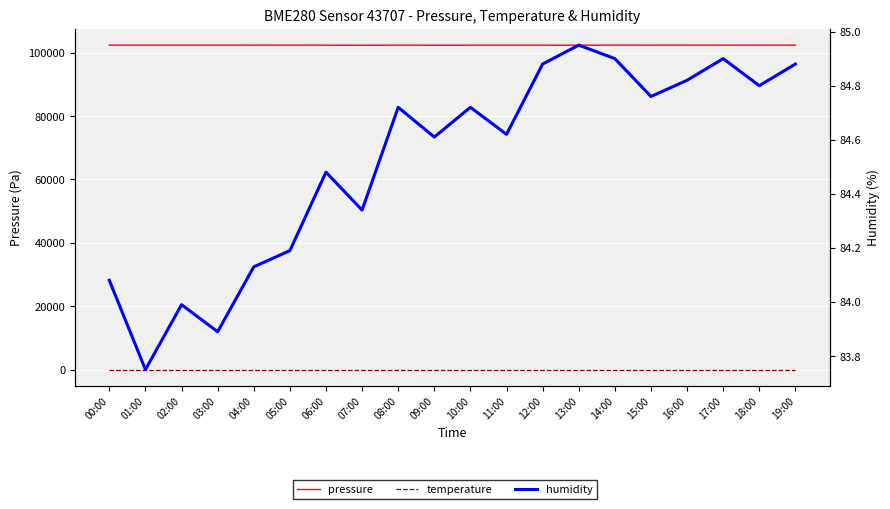

Reading left to right, extract all data points from this chart.

pressure: 102390.2	102381.4	102383.0	102384.7	102376.4	102383.0	102375.9	102370.6	102378.3	102375.1	102376.7	102377.8	102377.0	102370.4	102380.6	102377.3	102380.0	102388.3	102389.4	102382.2
temperature: 6.9	7.0	7.0	7.0	7.0	7.0	7.0	6.9	6.9	6.9	6.9	6.9	6.9	6.9	6.9	6.9	6.9	6.9	6.9	6.9
humidity: 84.1	83.8	84.0	83.9	84.1	84.2	84.5	84.3	84.7	84.6	84.7	84.6	84.9	85.0	84.9	84.8	84.8	84.9	84.8	84.9